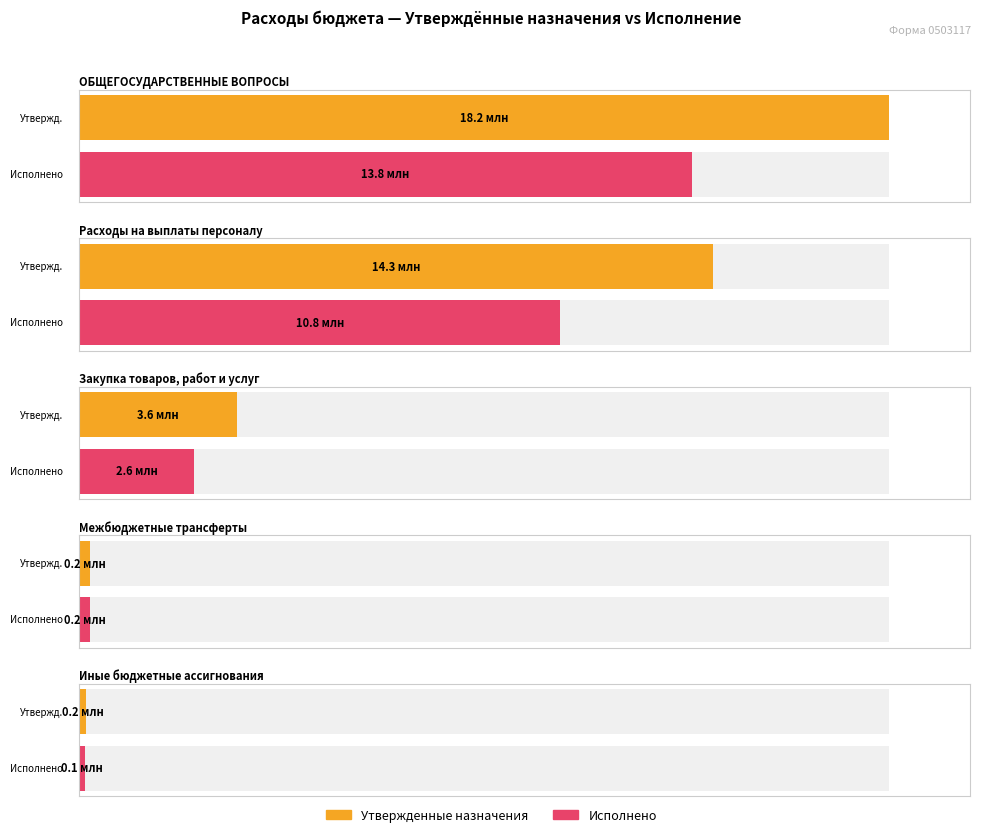

Reading right to left, transcribe all the data shown in this chart.

Утвержденные бюджетные назначения: 158511.0	248670.0	3562889.0	14278000.0	18248070.0
Исполнено: 141182.7	248670.0	2576722.0	10835643.1	13802217.8